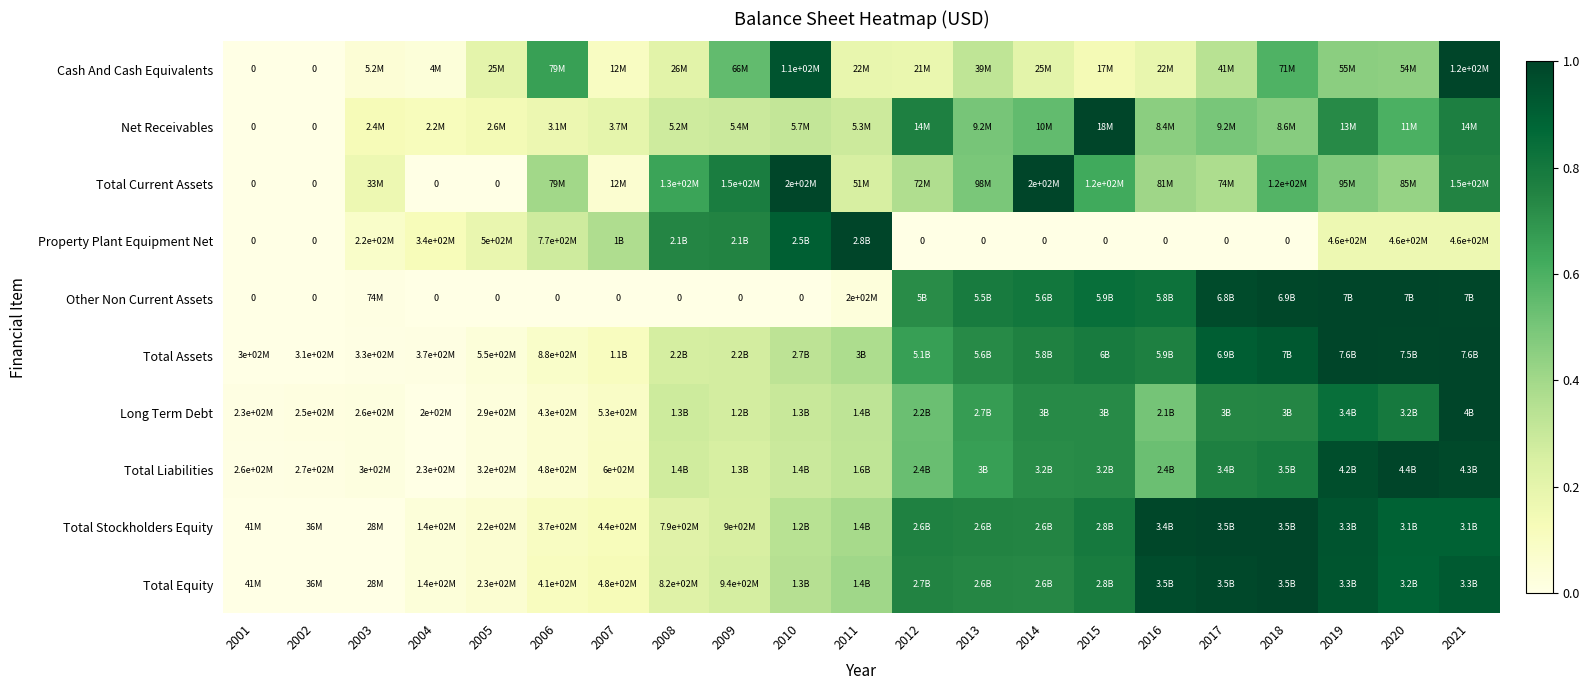

At which label is Net Receivables closest to 0?

2001